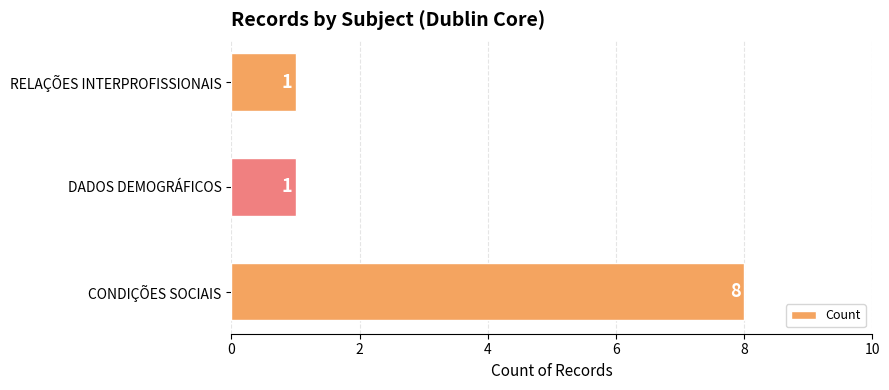

What is the minimum value shown in the chart?

1